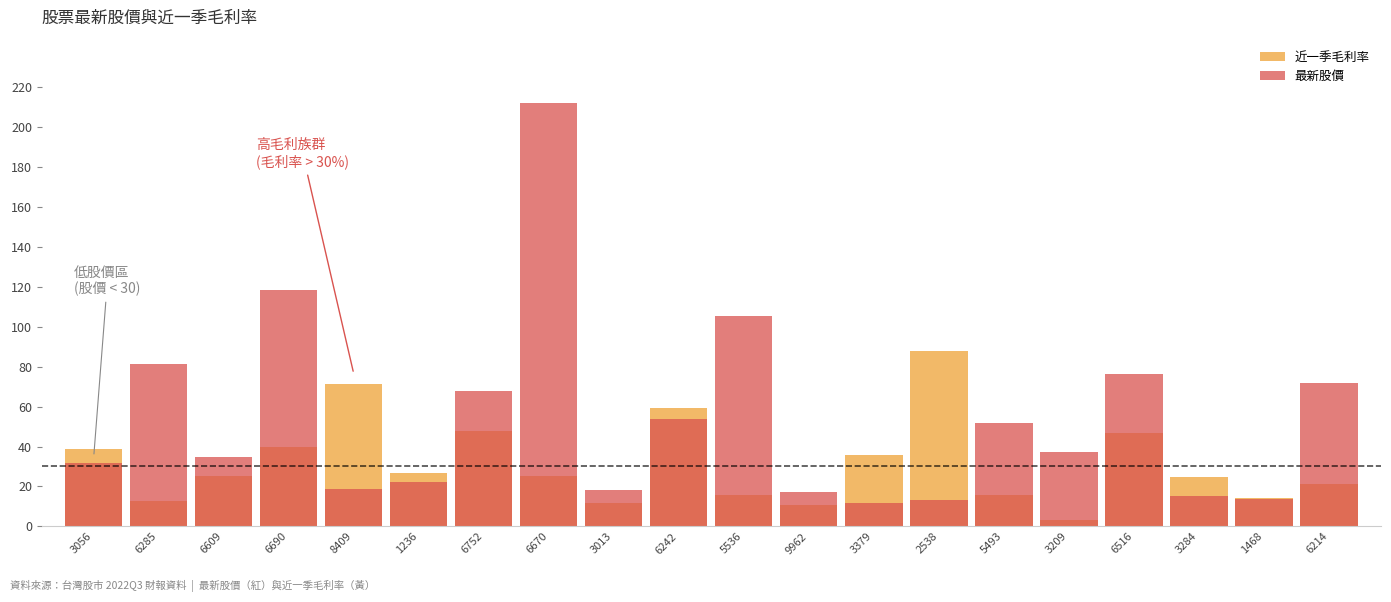

What position from the right is 3056?

20